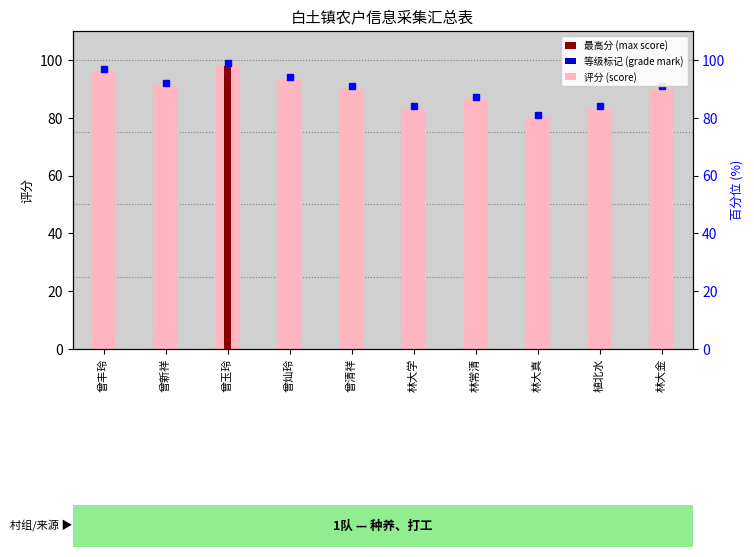

Rank the categories by value from highest to lowest.

曾玉玲, 曾丰玲, 曾灿玲, 曾新祥, 曾清祥, 林大金, 林常清, 林大学, 植北水, 林大真